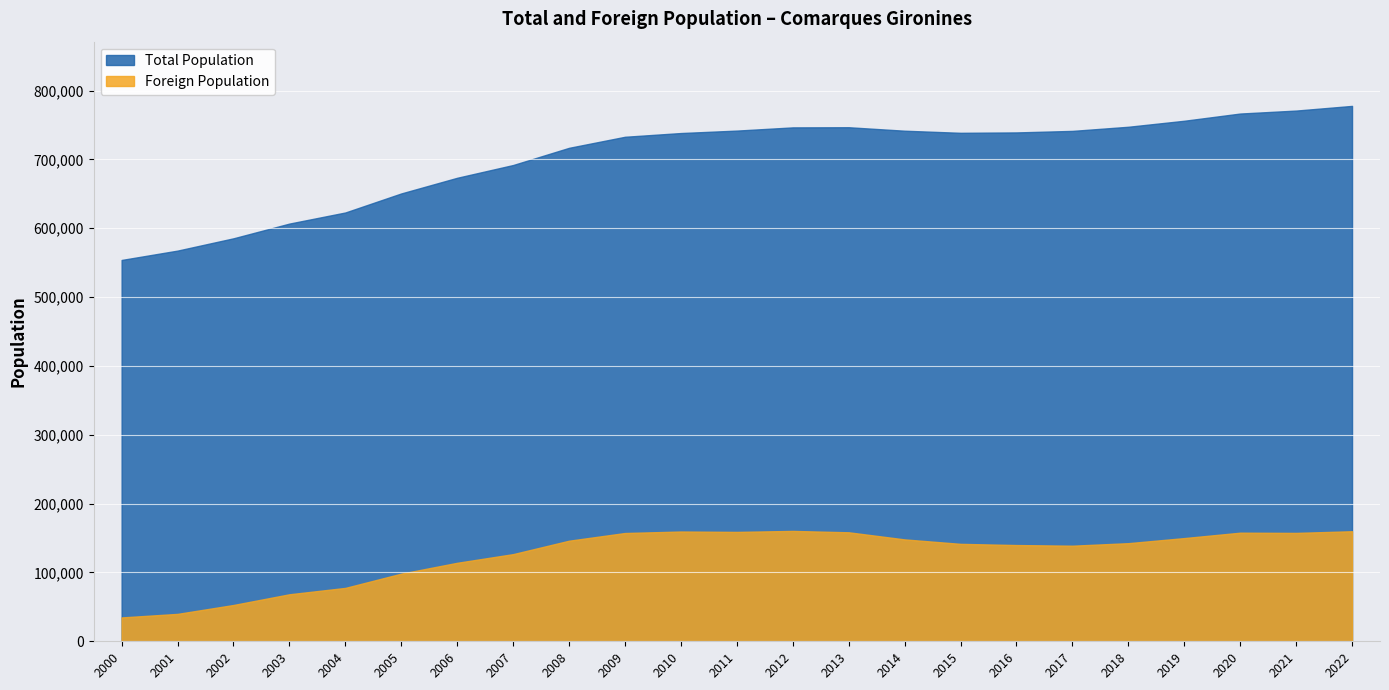

Is the value of Total Population at 2018 greater than the value of Foreign Population at 2000?

Yes